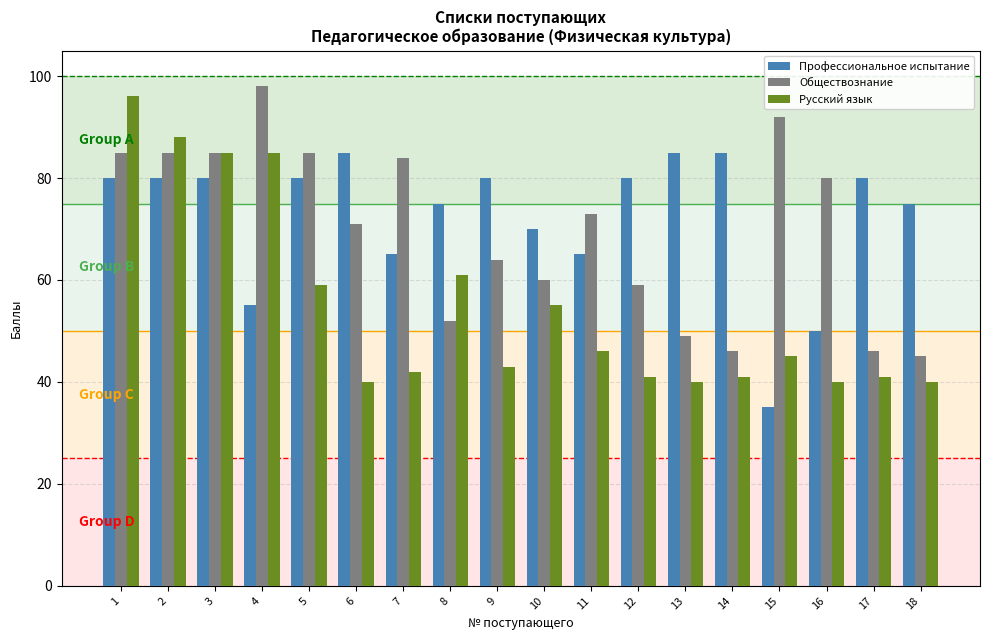

The Профессиональное испытание series shows 65 at 11. True or false?

True